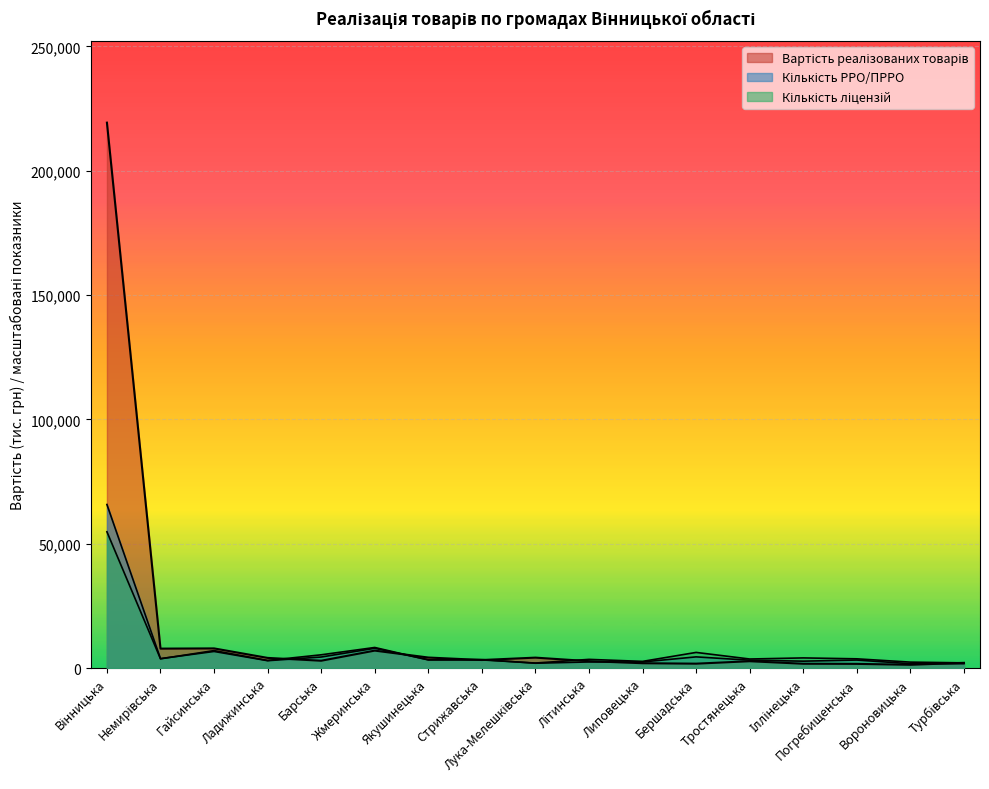

How many categories are shown in the chart?

17